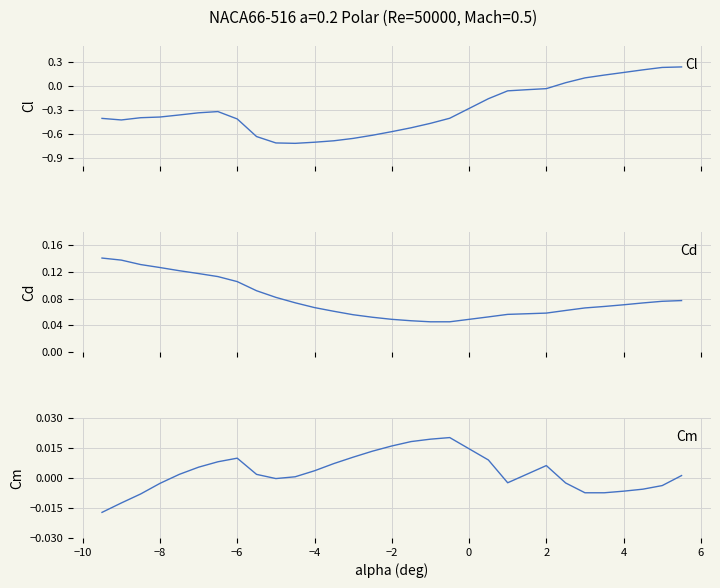

True or false: Cd and Cm cross at least once.

False